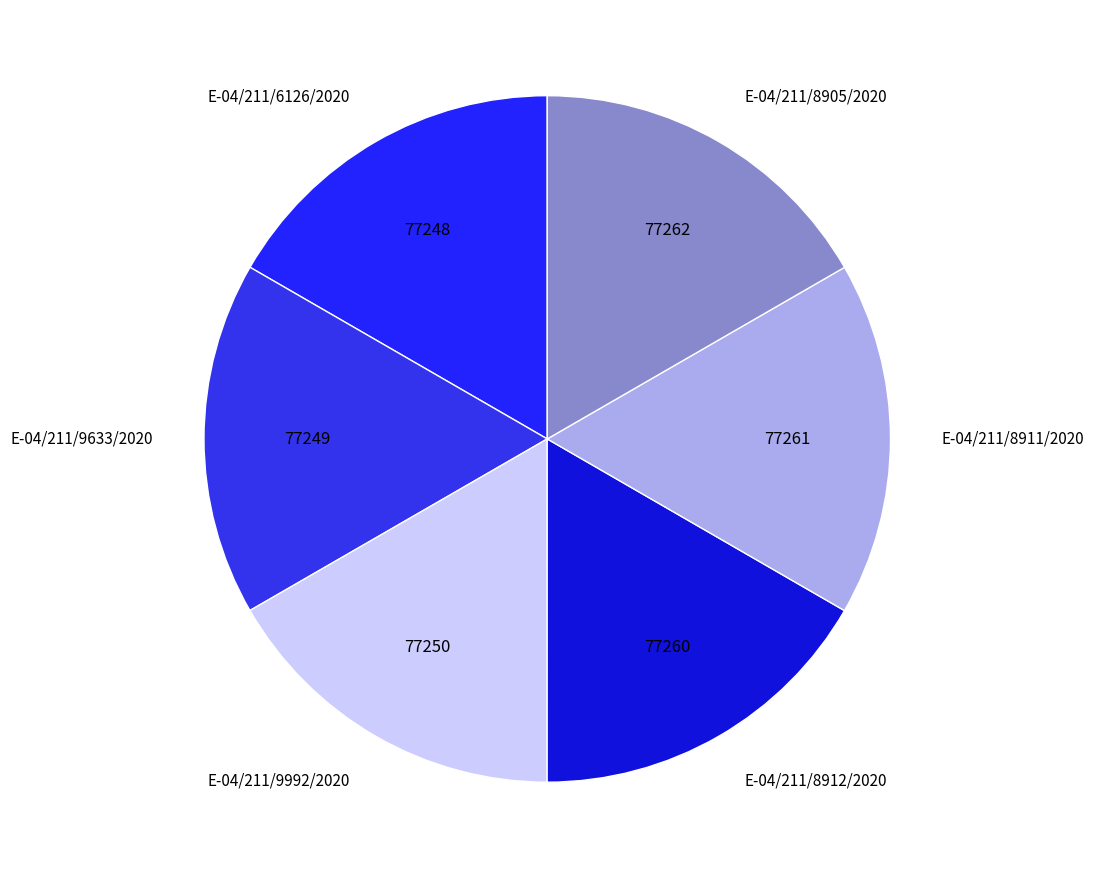

True or false: E-04/211/9992/2020 accounts for 25% of the total.

False